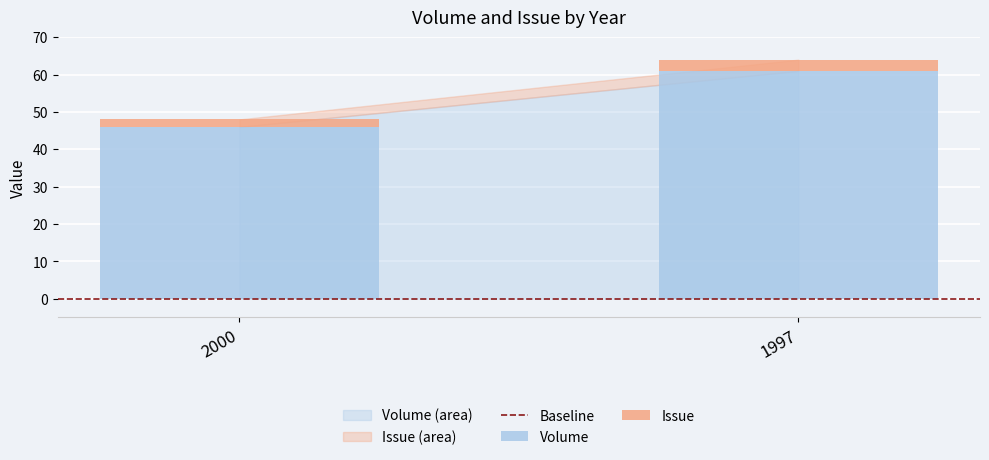

Are the bars horizontal?

No